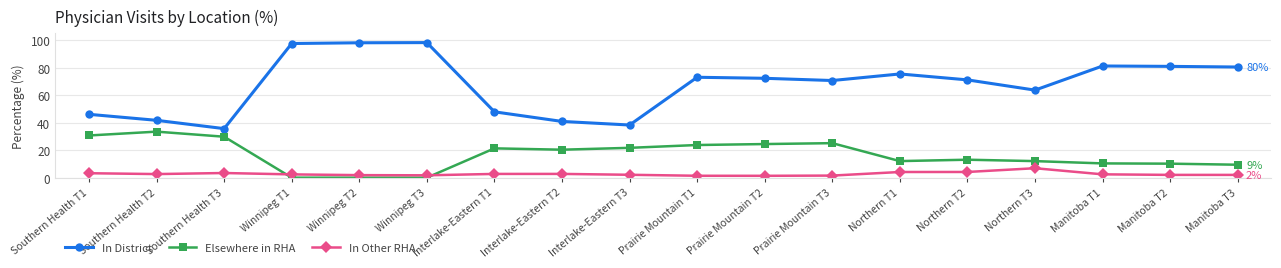

Which series has the largest range (max minus min)?

In District